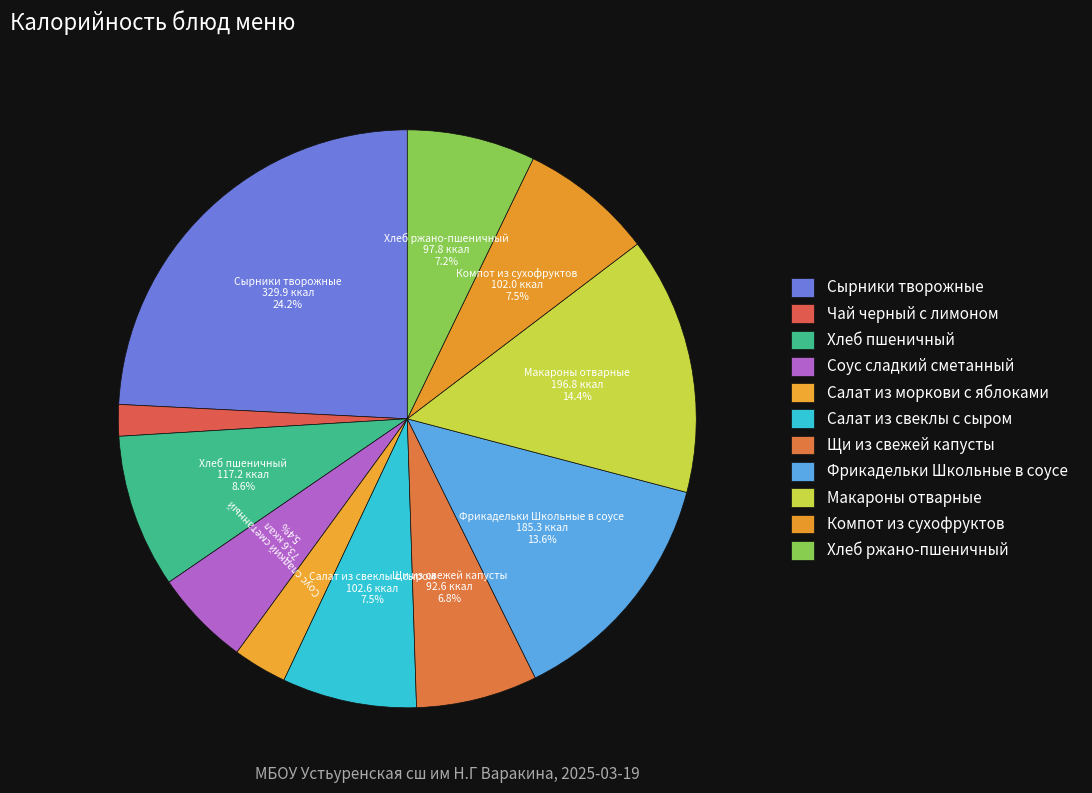

To the nearest percent, what is the difference between the Хлеб пшеничный and Макароны отварные slice percentages?

6%